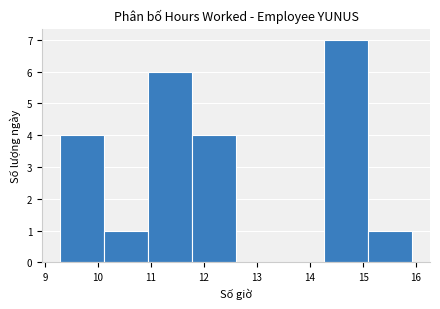

Reading left to right, list every bar in this chart as the range it spans on the x-axis followed by its height. Neither the bar edges nor the heights are printed on the chart, so give them approximately, as read against the axes.

9.3 to 10.1: 4
10.1 to 10.9: 1
10.9 to 11.8: 6
11.8 to 12.6: 4
12.6 to 13.4: 0
13.4 to 14.3: 0
14.3 to 15.1: 7
15.1 to 15.9: 1